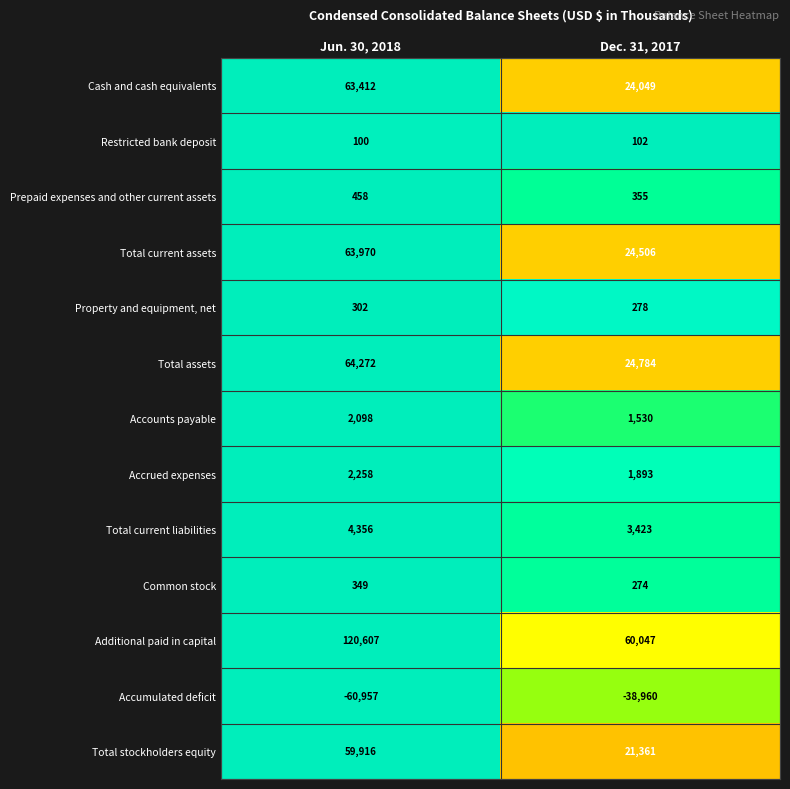

Rank the categories by Restricted bank deposit value from highest to lowest.

Dec. 31, 2017, Jun. 30, 2018